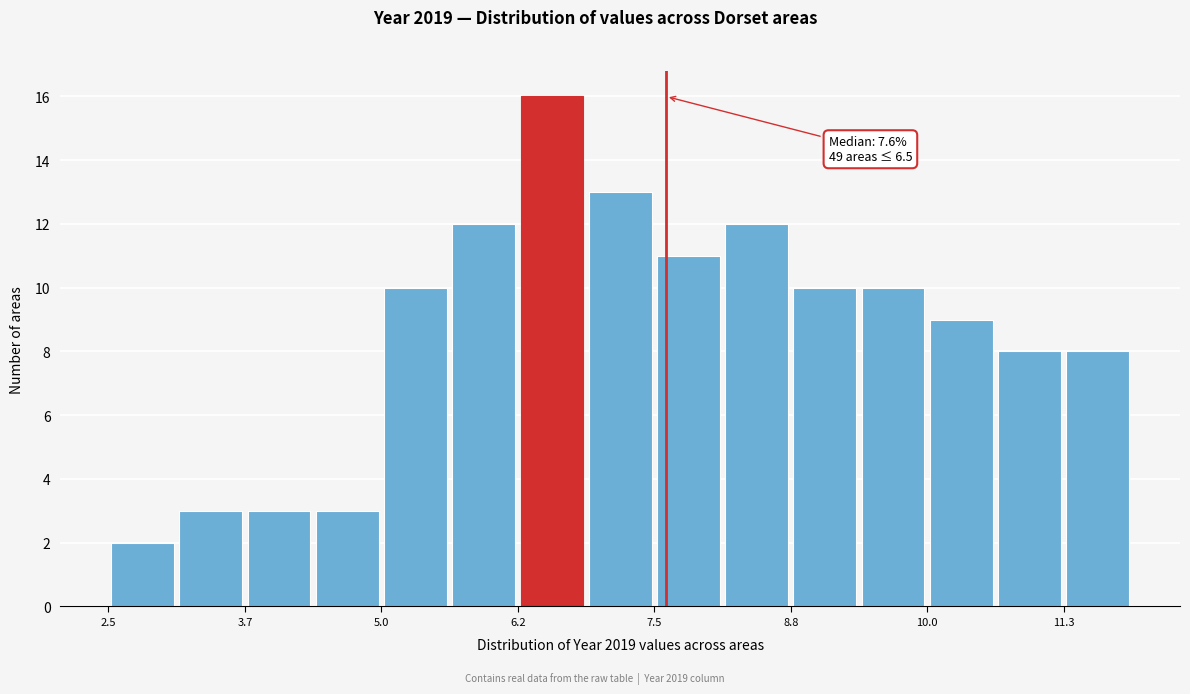

Read against the x-axis, roughly where is the centre of the tallest bar?

6.6